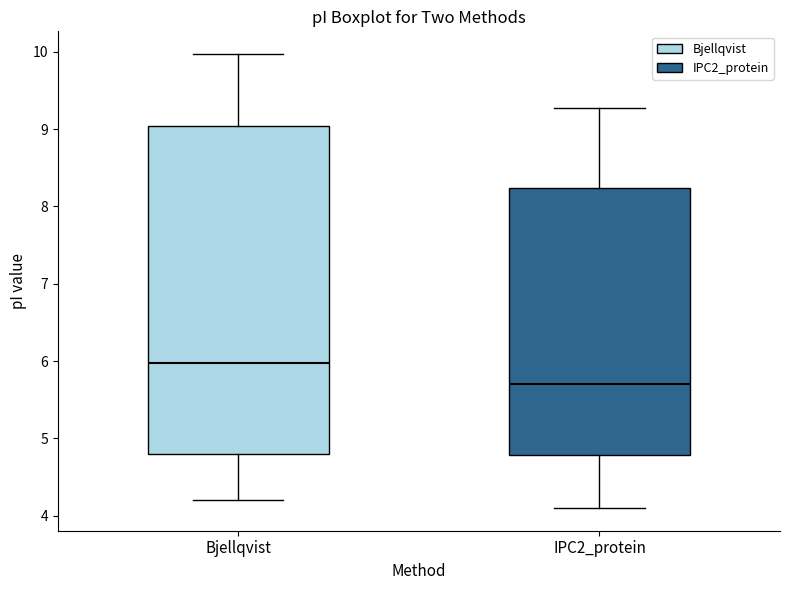

Which box has the lowest median line?

IPC2_protein